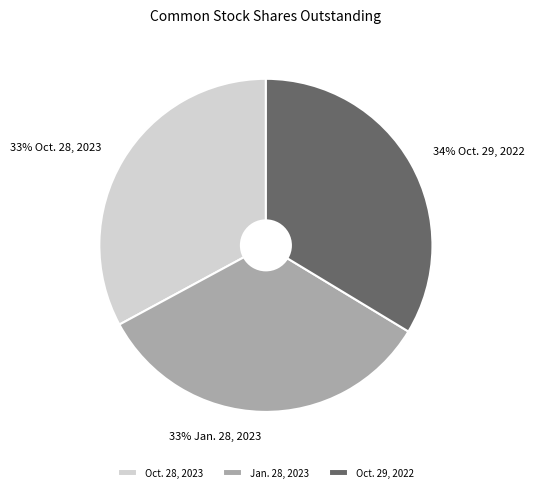

To the nearest percent, what is the average slice percentage?

33%